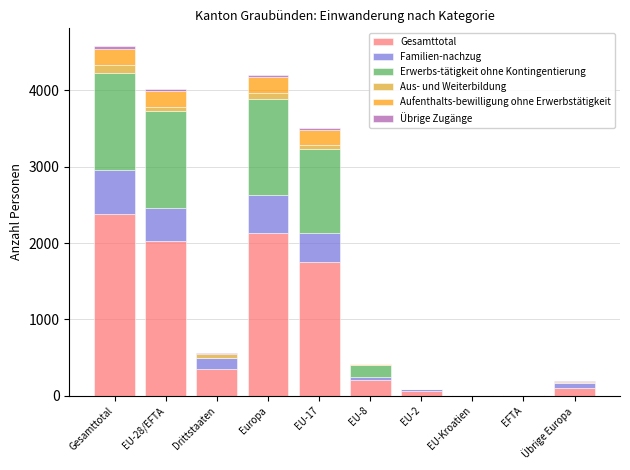

Which series changed the most between Gesamttotal and Drittstaaten?

Gesamttotal